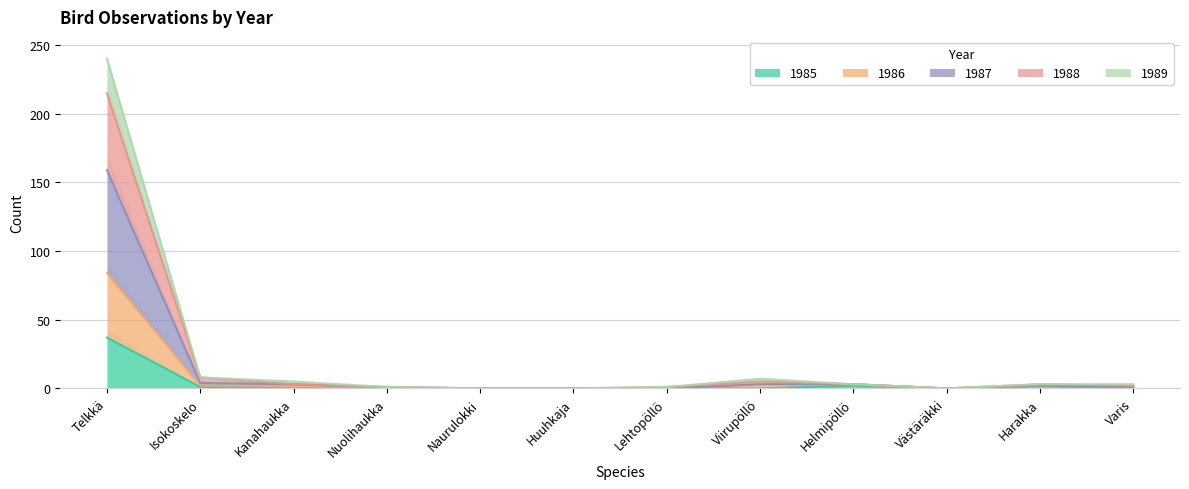

What is the difference between the second highest and second lowest values in the 1988 series?

8